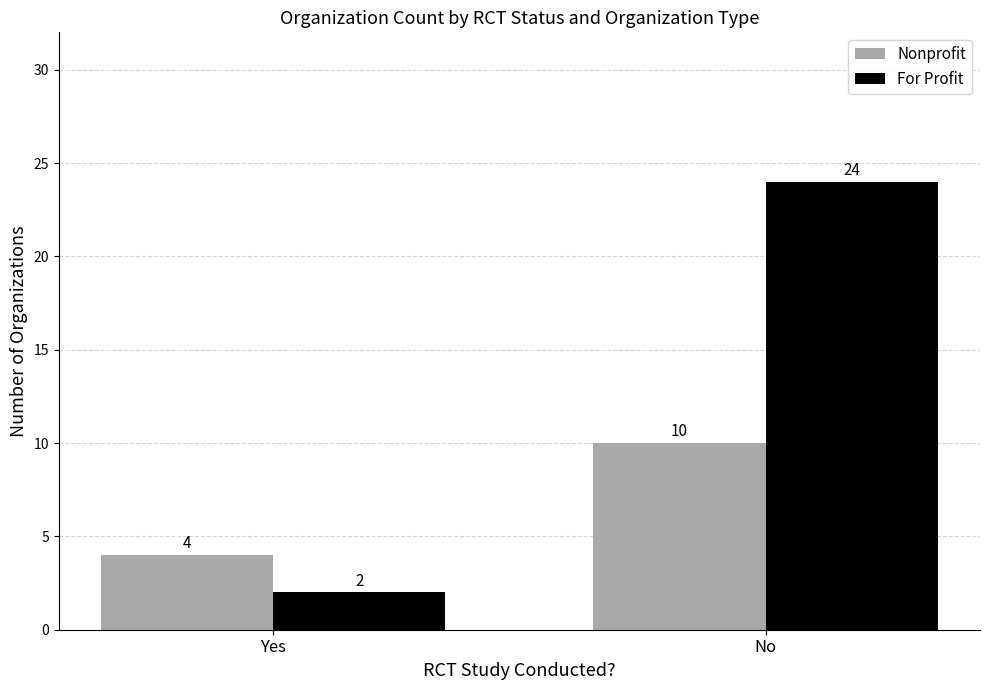

What is the label of the 2nd bar from the right?

Yes